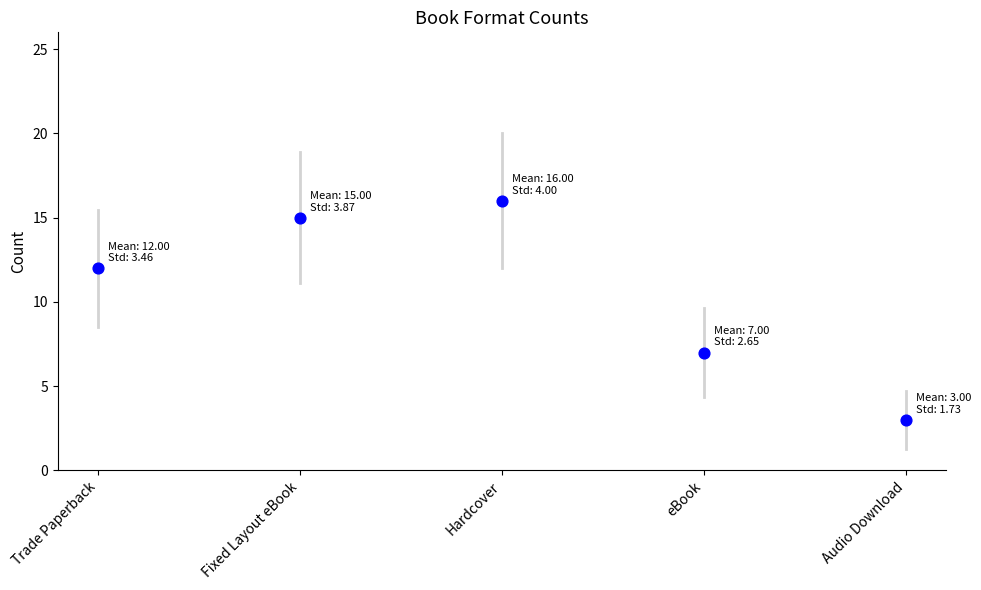

What Y value in the scatter plot is closest to 9?

7